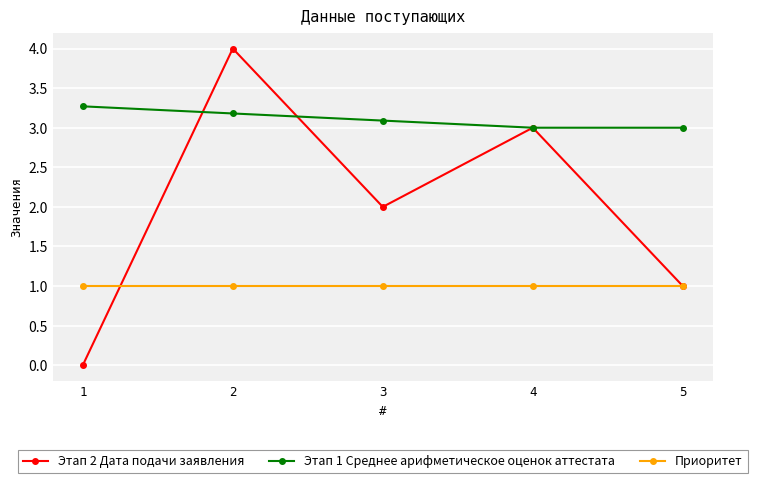

What is the greatest value displayed?

4.0